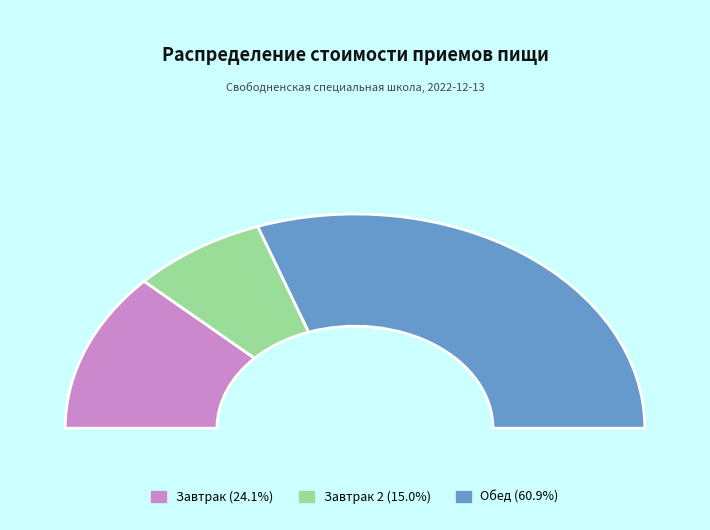

What is the largest slice in the pie chart?

Обед